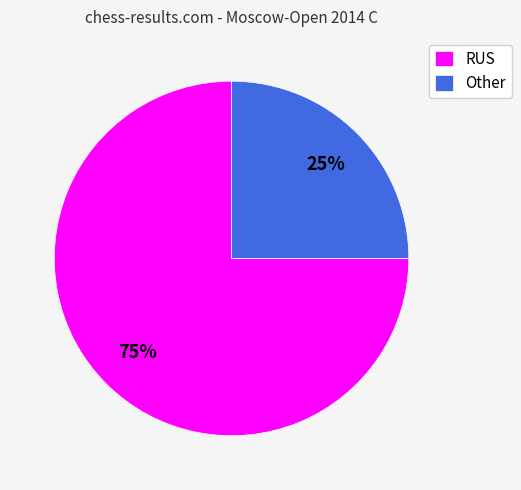

To the nearest percent, what is the combined percentage of Other and RUS?

100%